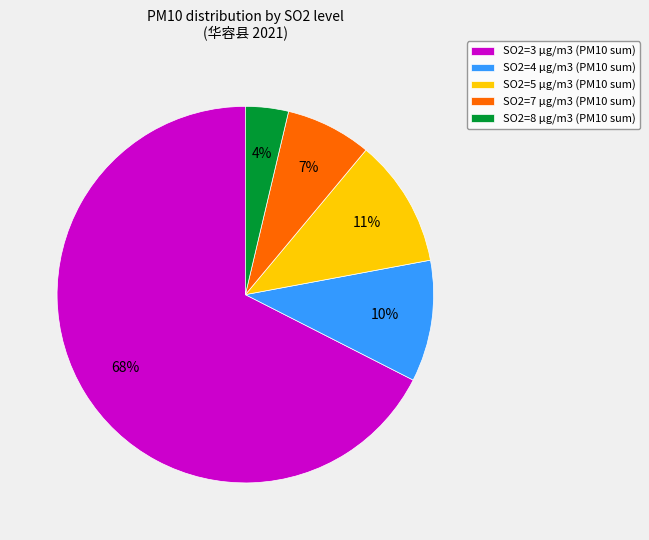

Between SO2=5 μg/m3 (PM10 sum) and SO2=8 μg/m3 (PM10 sum), which is larger?

SO2=5 μg/m3 (PM10 sum)